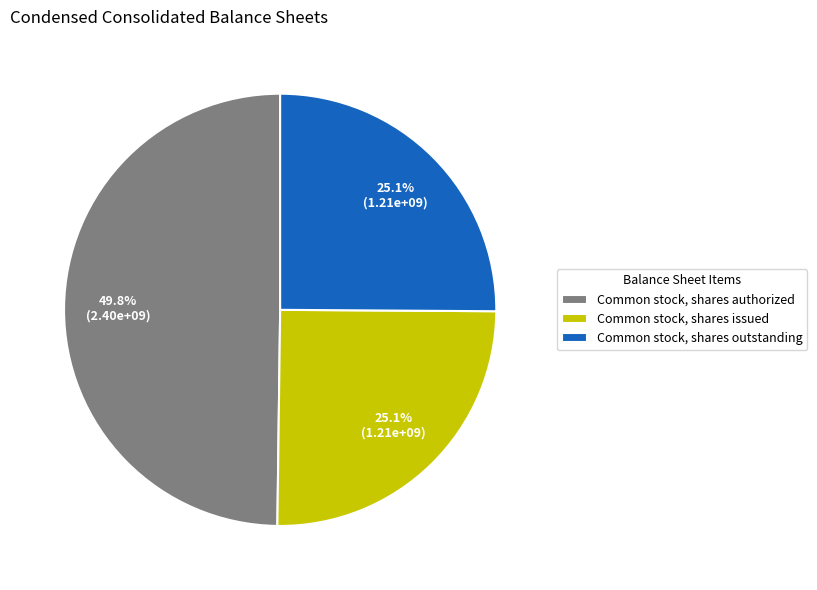

Approximately how many times larger is the value at Common stock, shares authorized compared to Common stock, shares outstanding?

2.0